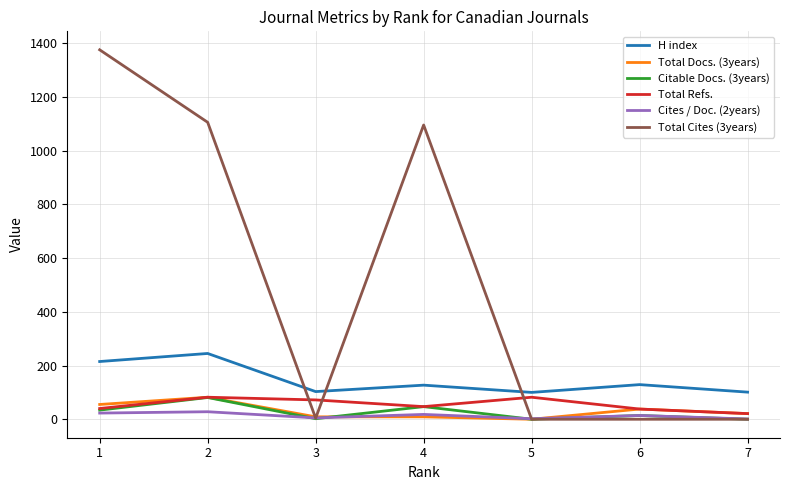

Which series has the largest total across all categories?

Total Cites (3years)